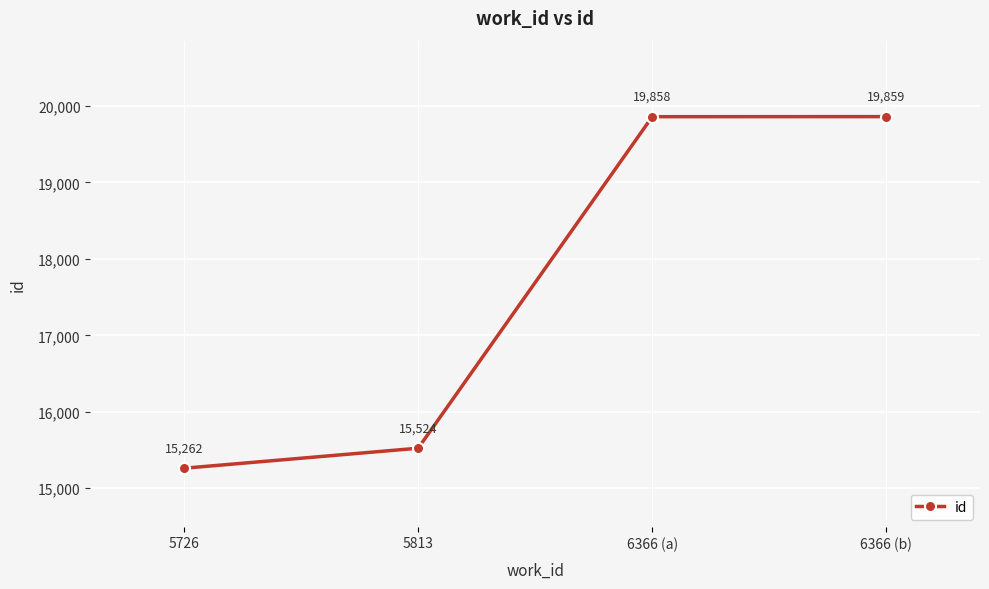

What is the label of the 4th point from the left?

6366 (b)